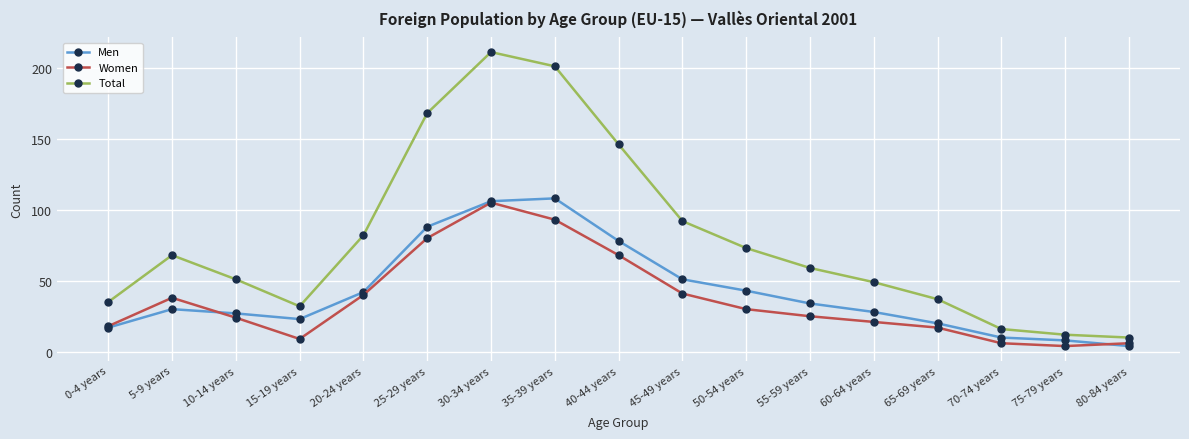

Rank the series at 35-39 years from lowest to highest value.

Women, Men, Total